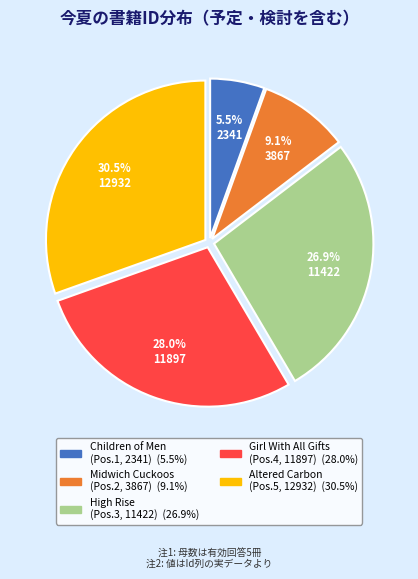

Is there any slice that represents more than half of the pie?

No